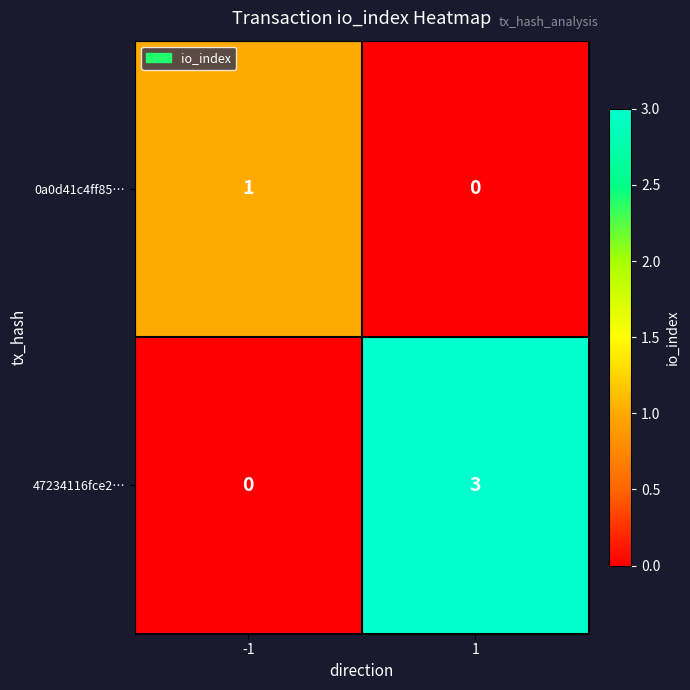

How many series are shown in this chart?

2